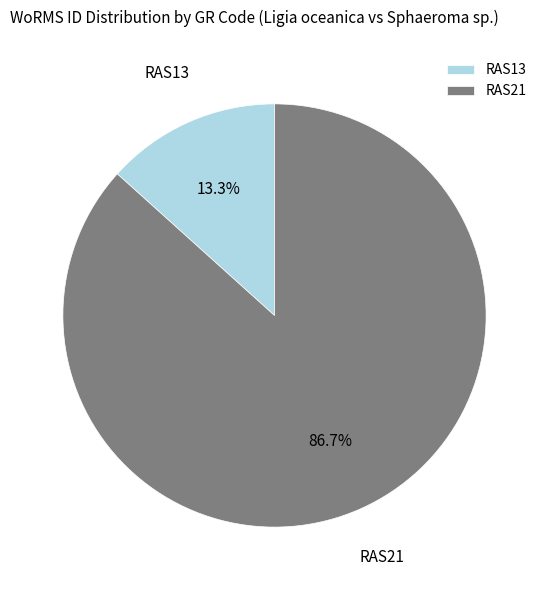

What percentage is NOT represented by RAS21?

13.3%